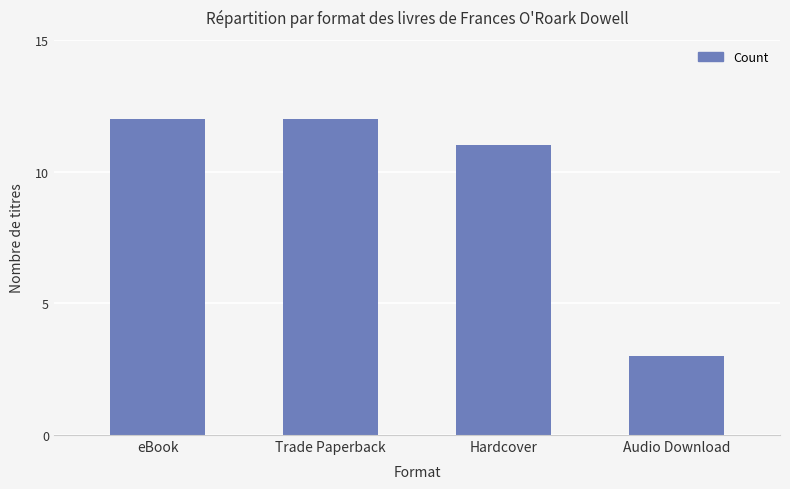

True or false: the data shows 3 at Audio Download.

True